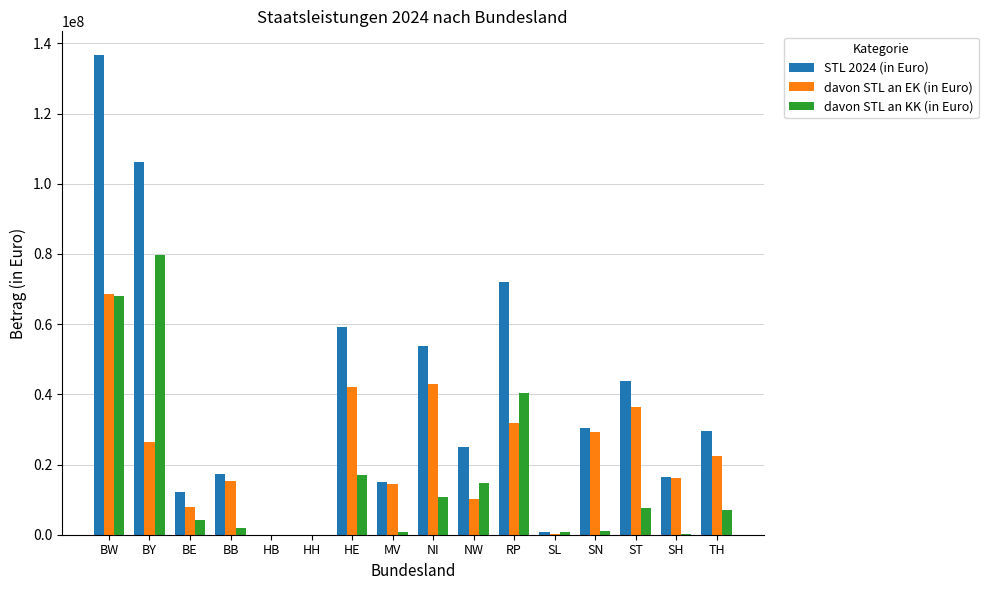

The value of davon STL an EK (in Euro) at ST is 19734300. True or false?

False